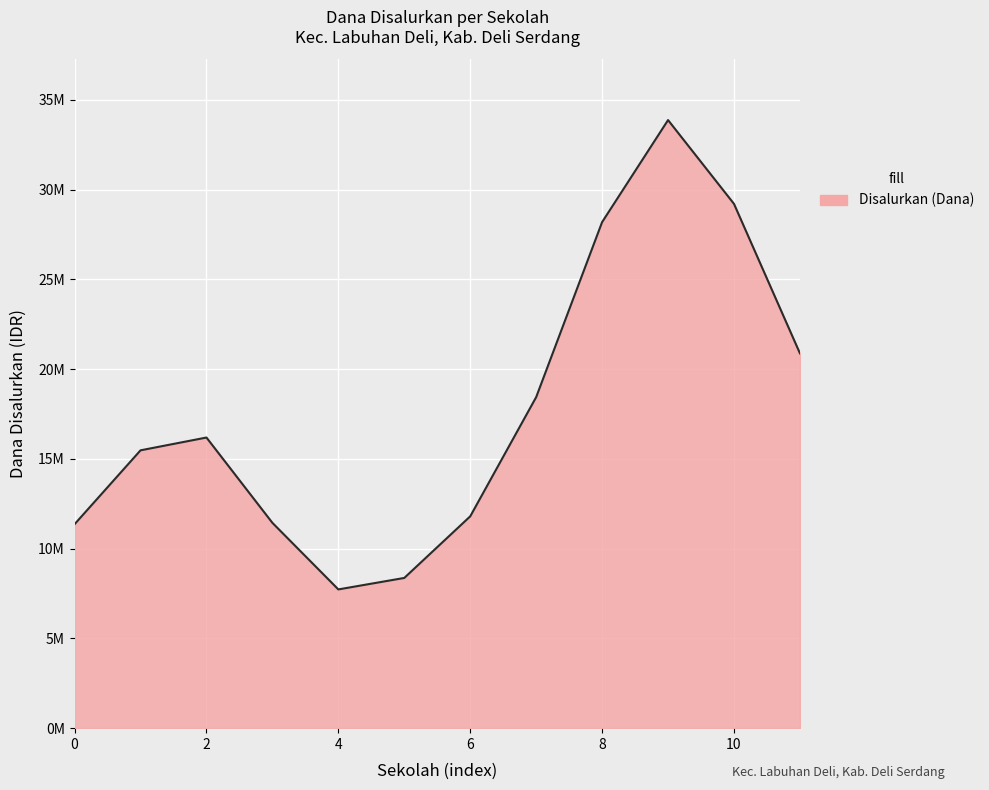

Is this an area chart (filled region under the line)?

Yes